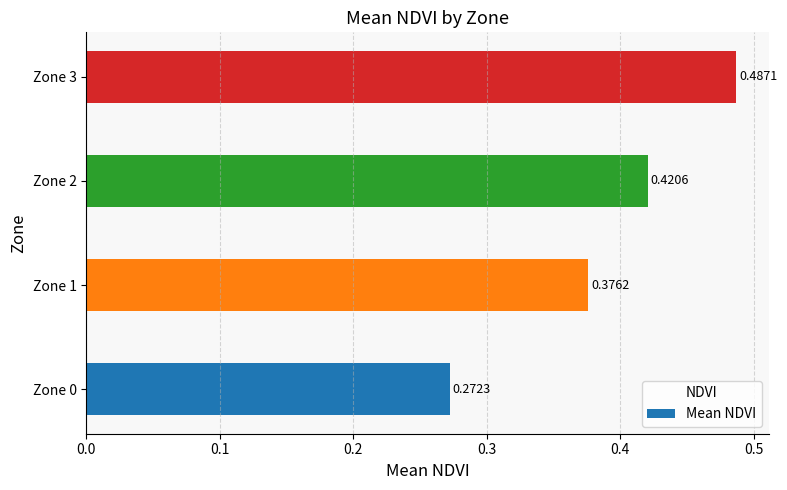

Rank the categories by value from highest to lowest.

Zone 3, Zone 2, Zone 1, Zone 0